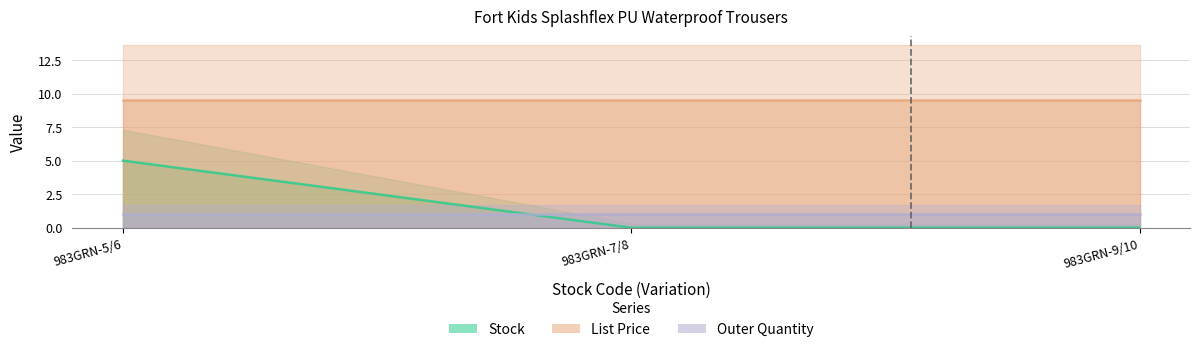

Which category has the lowest value across all series?

983GRN-7/8